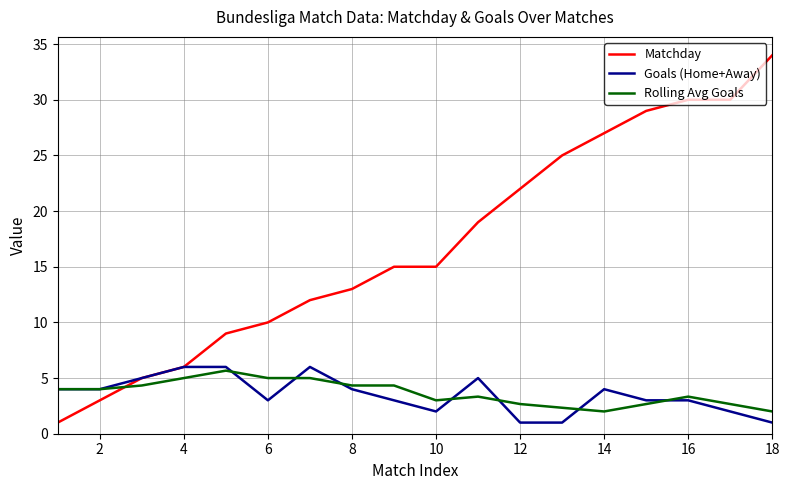

Which series has the largest total across all categories?

Matchday